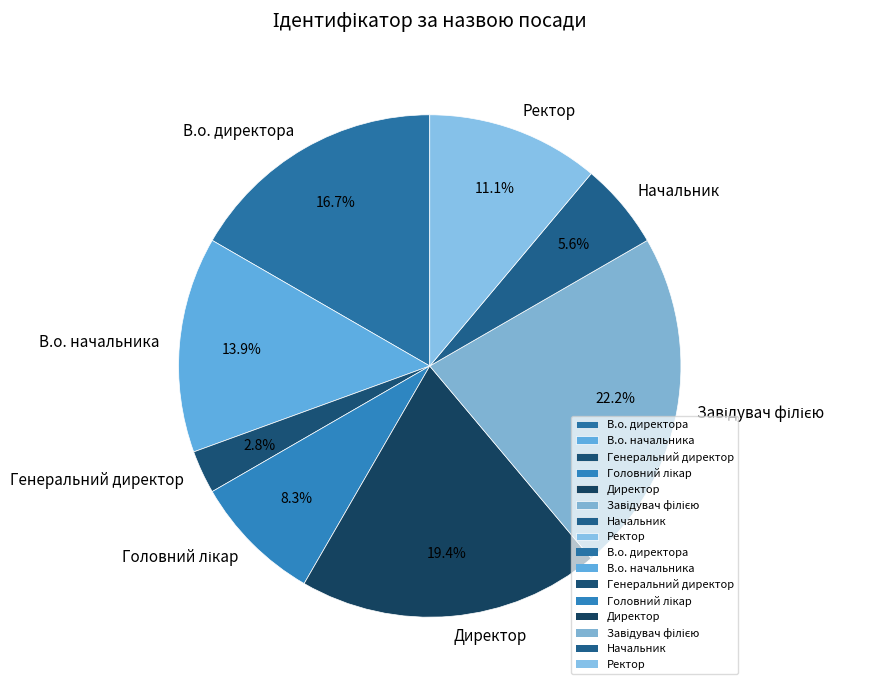

To the nearest percent, what is the combined percentage of В.о. директора and Начальник?

22%